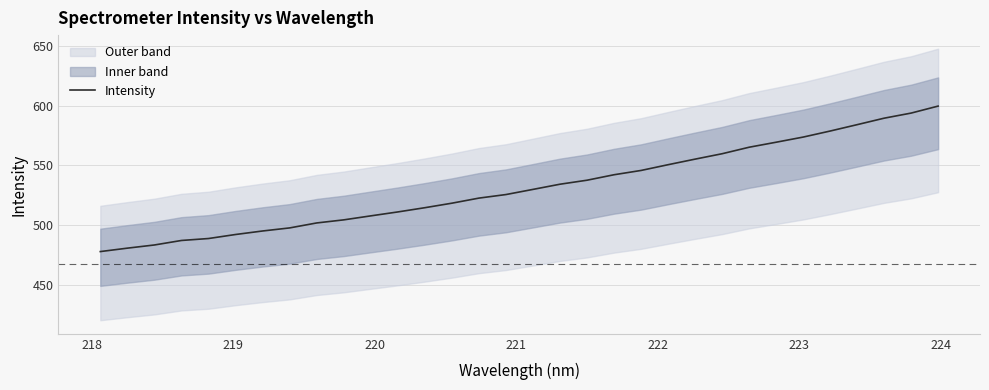

What is the lowest value of the Intensity series?

478.0